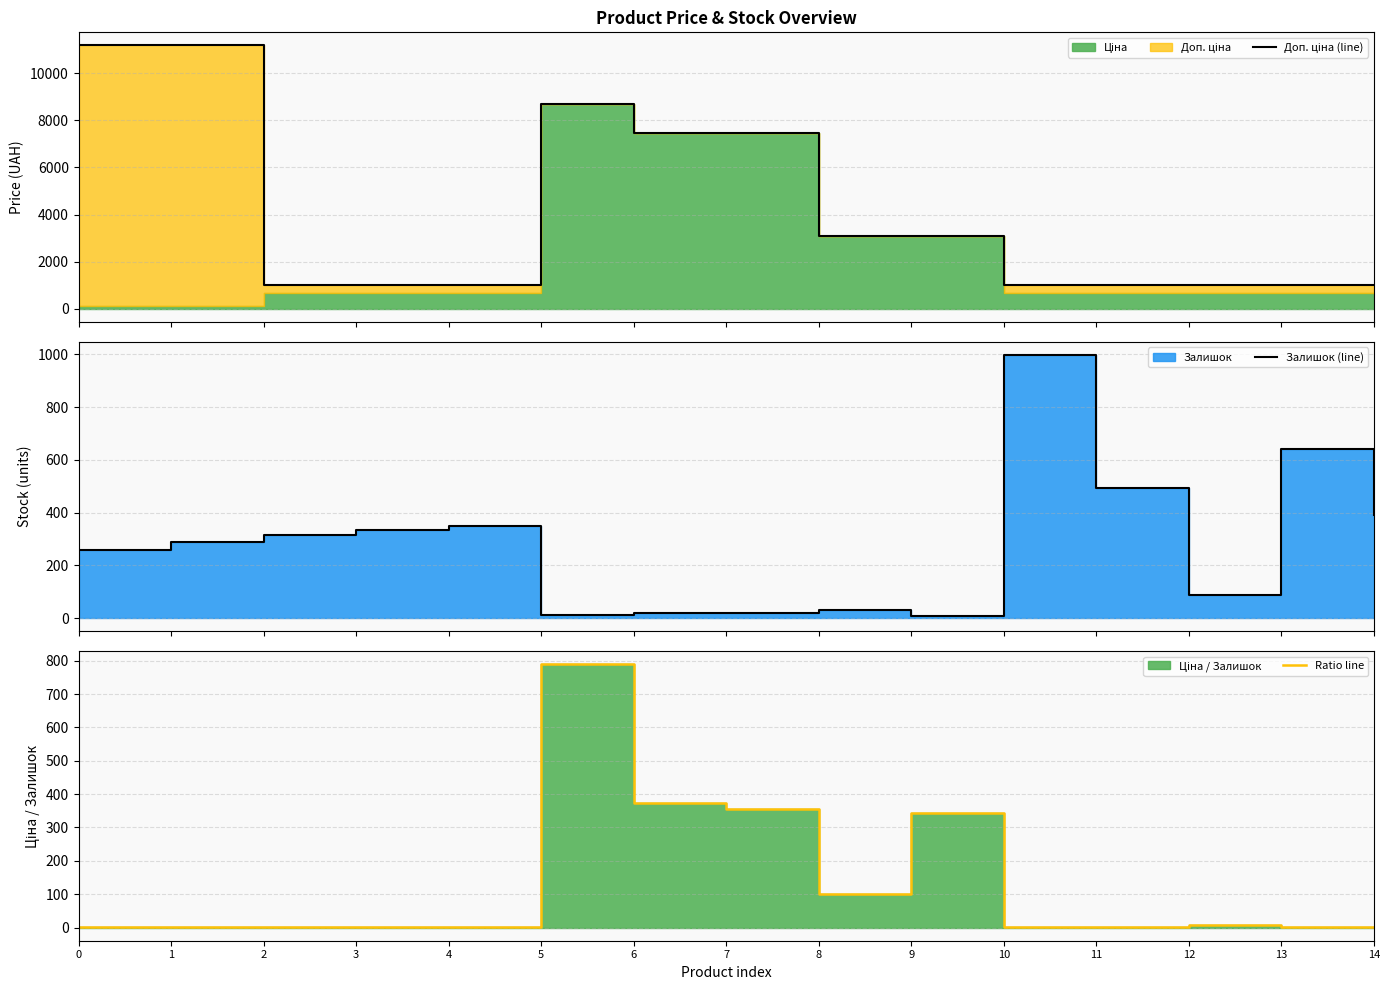

What is the sum of the Доп. ціна (line) values at 4 and 3?

2008.2